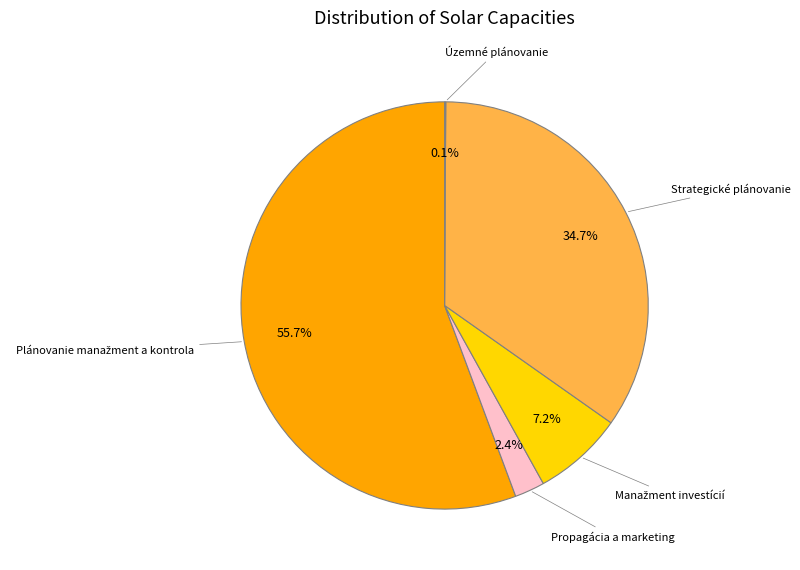

Is Strategické plánovanie the majority of the pie?

No